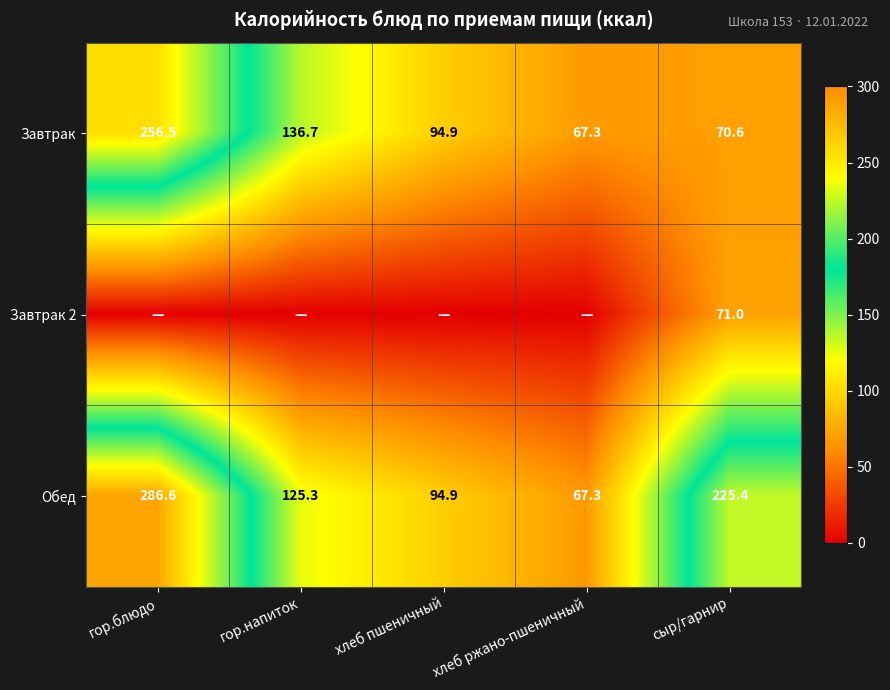

What is the difference between the highest and lowest values at сыр/гарнир?

154.8